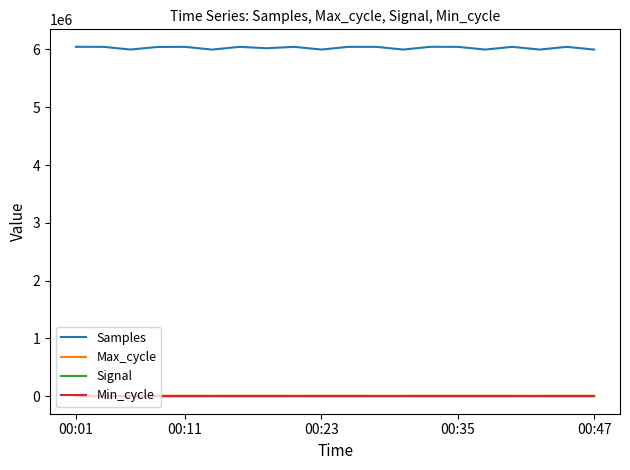

True or false: Signal and Samples intersect in this chart.

False